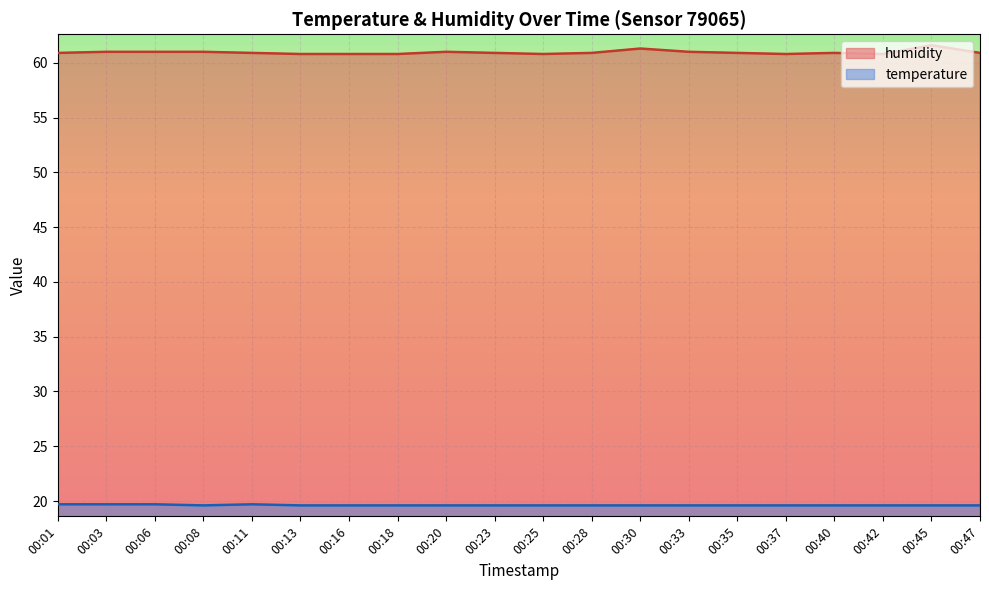

What are all the series names shown in the legend?

humidity, temperature